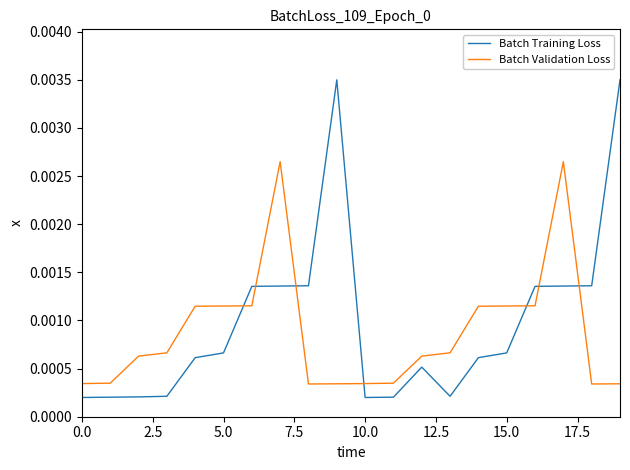

Rank the series by their maximum value, from highest to lowest.

Batch Training Loss, Batch Validation Loss